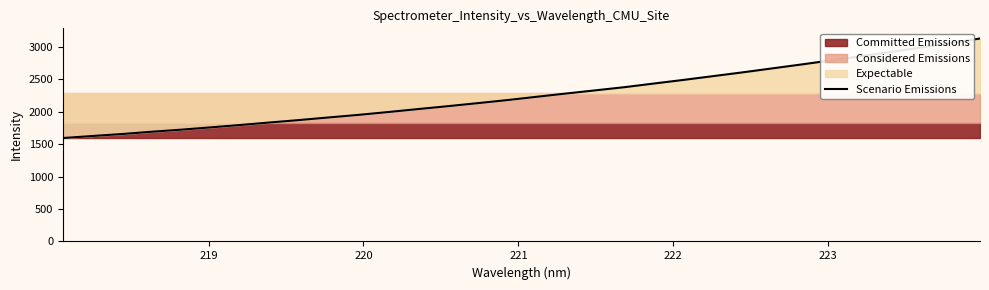

What is the minimum value for Scenario Emissions?

1594.8